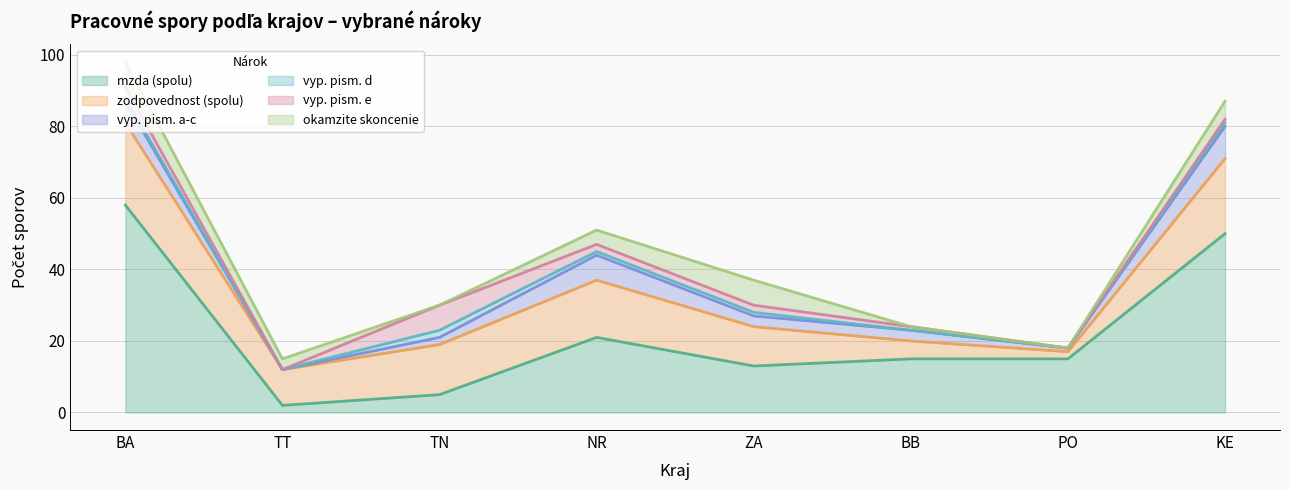

True or false: mzda (spolu) has a value of 2 at TN.

False